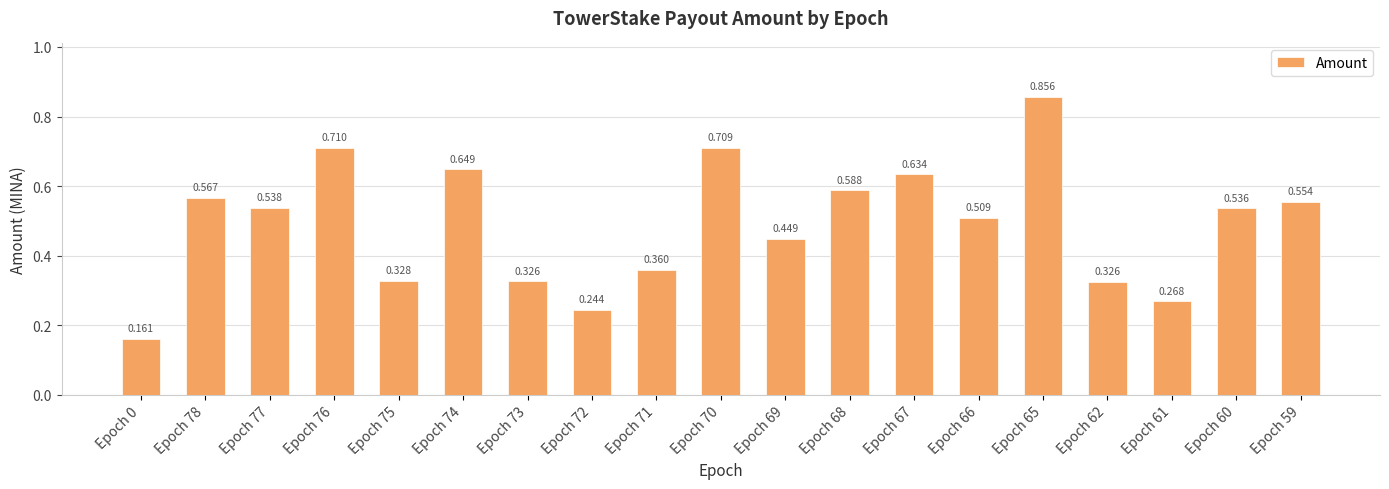

List the labels in order of value, smallest first.

Epoch 0, Epoch 72, Epoch 61, Epoch 62, Epoch 73, Epoch 75, Epoch 71, Epoch 69, Epoch 66, Epoch 60, Epoch 77, Epoch 59, Epoch 78, Epoch 68, Epoch 67, Epoch 74, Epoch 70, Epoch 76, Epoch 65